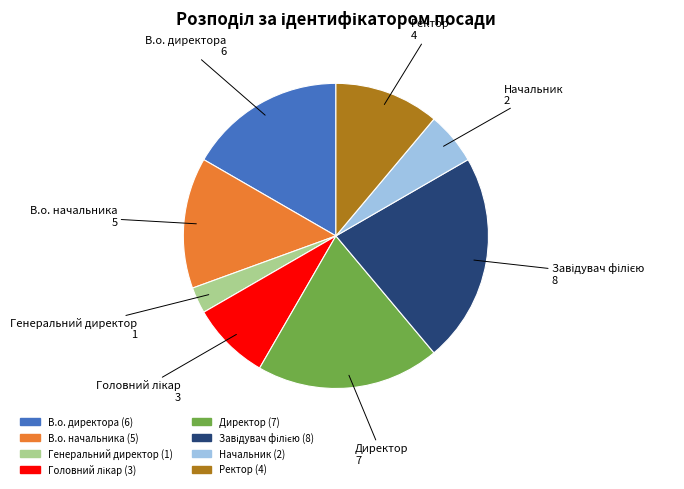

Is Директор the majority of the pie?

No